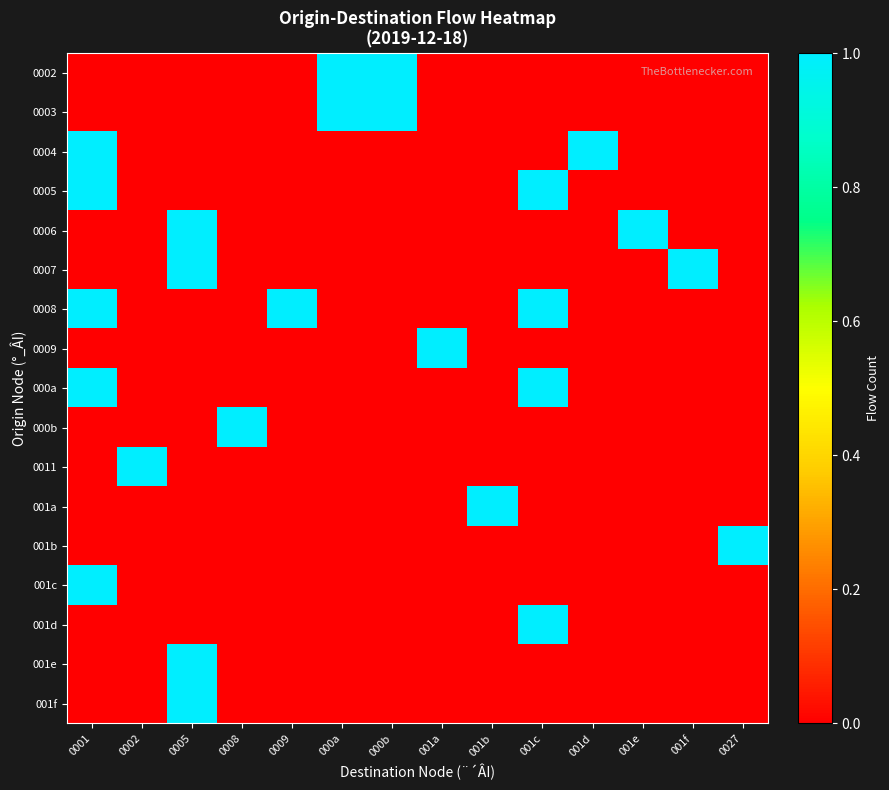

Between 0002 and 001b, which series saw the biggest shift?

0011